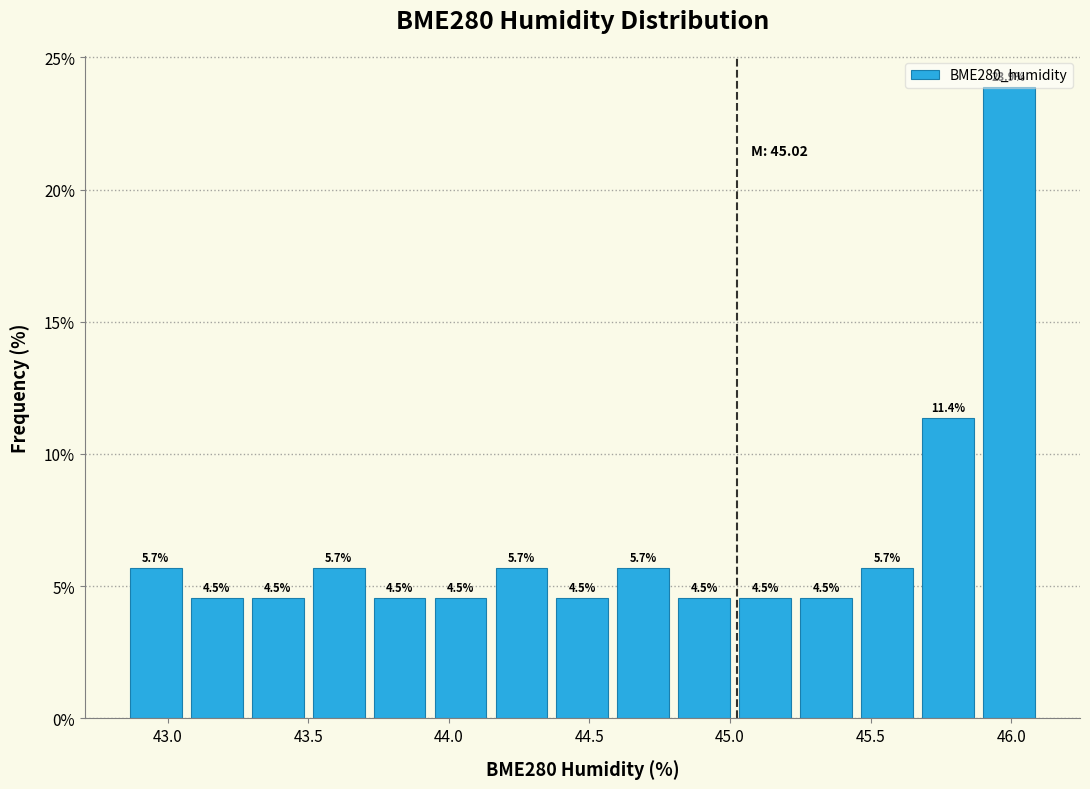

How tall is the bar that spans 45.65 to 45.90 on the x-axis? The bar edges are not printed on the chart, so give them approximately, as read against the axis.

11.4